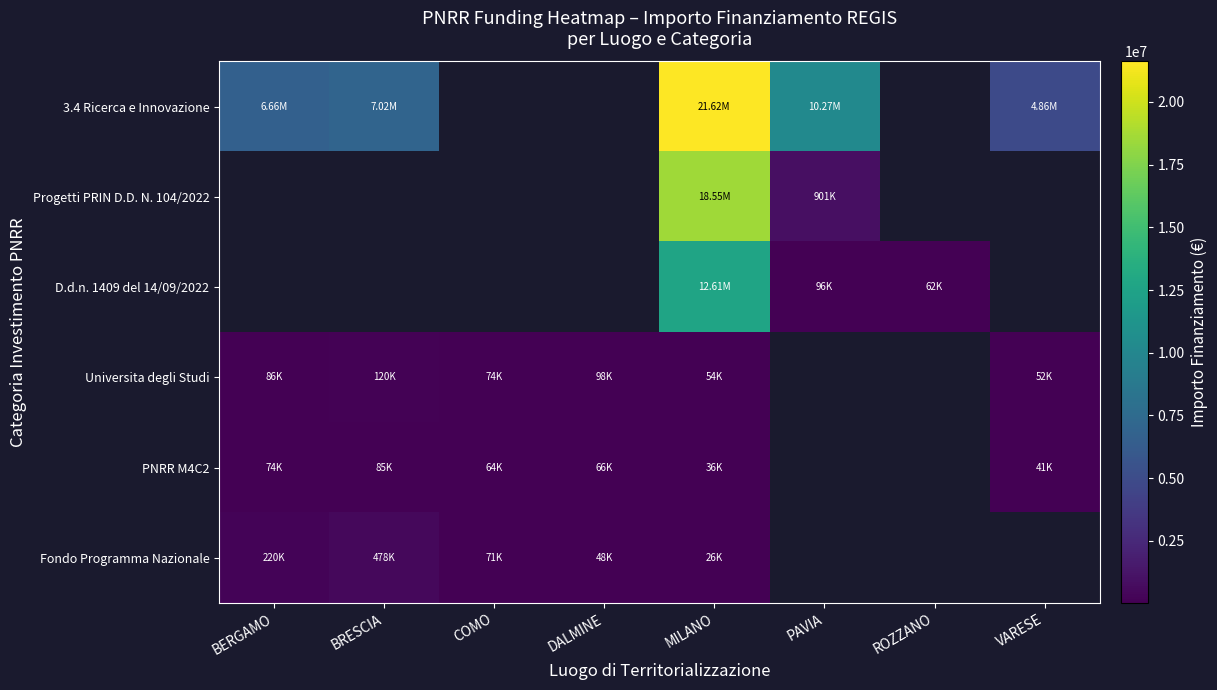

How many data points in PNRR M4C2 are less than 73886?

4